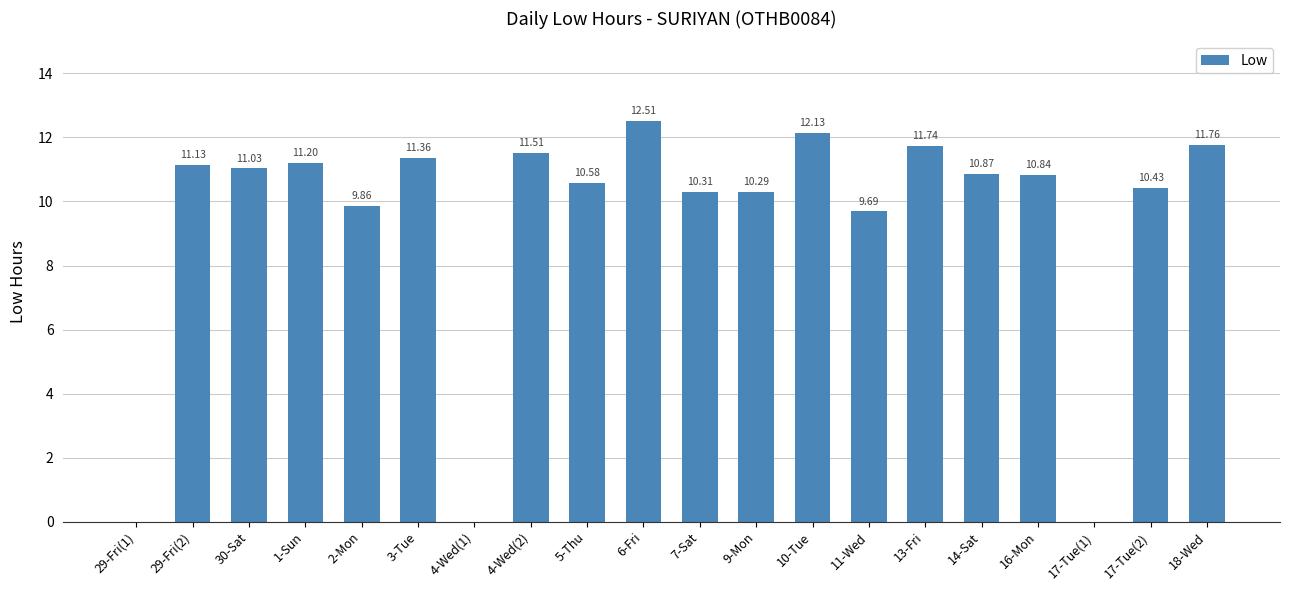

Reading left to right, transcribe all the data shown in this chart.

0.0	11.1	11.0	11.2	9.9	11.4	0.0	11.5	10.6	12.5	10.3	10.3	12.1	9.7	11.7	10.9	10.8	0.0	10.4	11.8